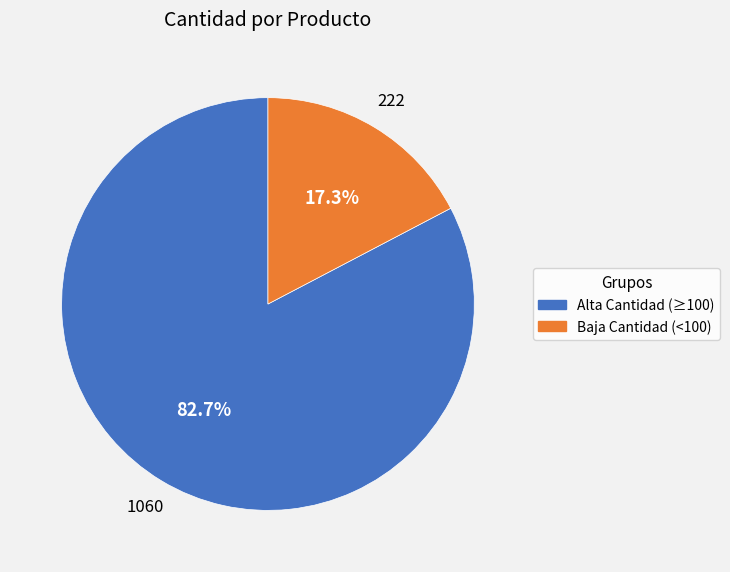

Is there a majority slice in this chart?

Yes